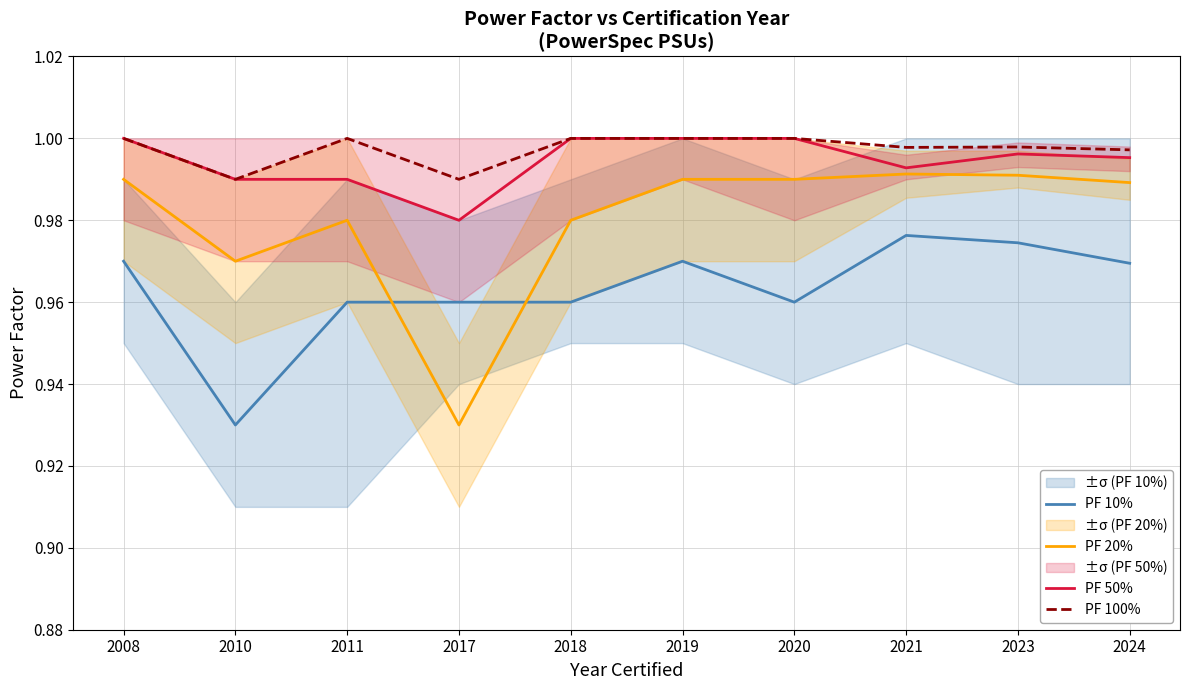

At 2011, list the series in order from largest to smallest.

PF 100%, PF 50%, PF 20%, PF 10%